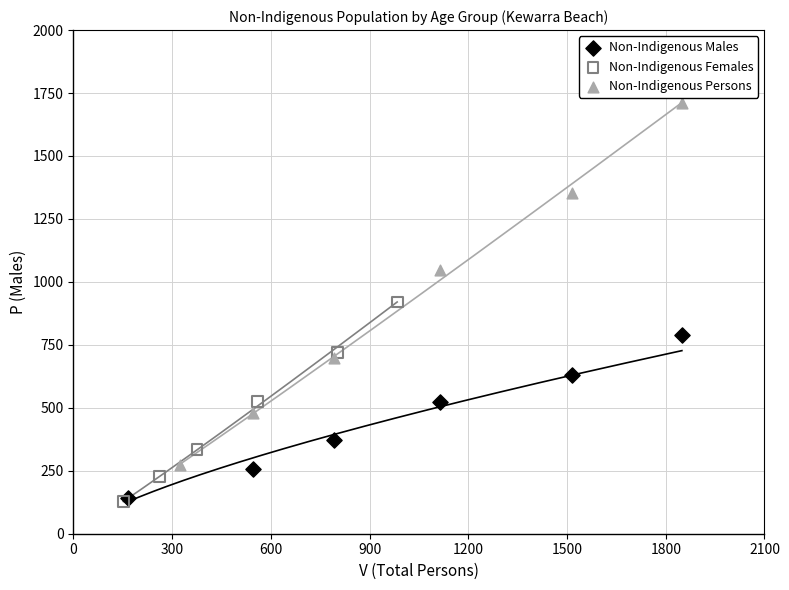

Which series contains the highest Y value?

Non-Indigenous Persons